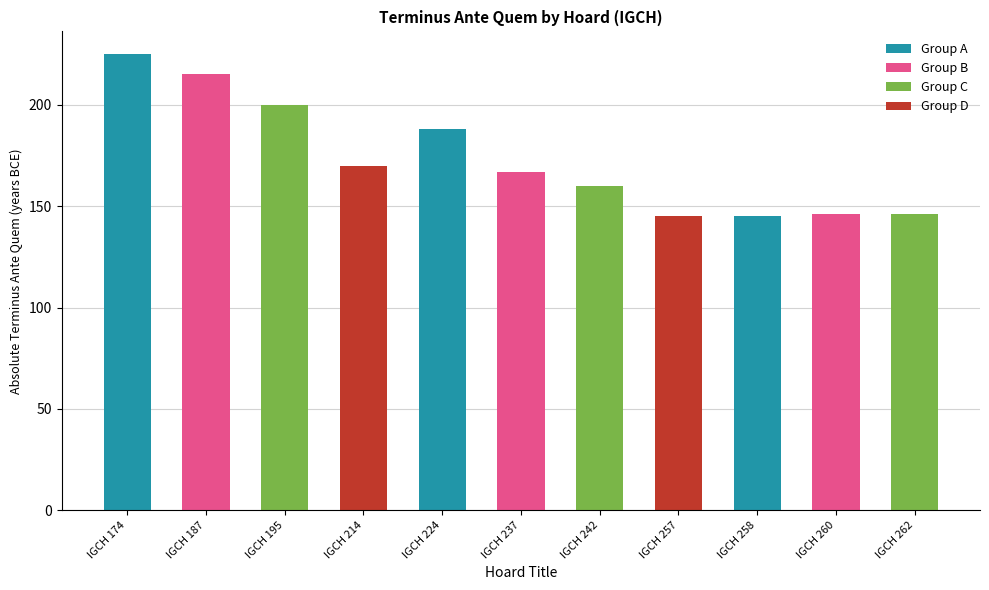

How many categories are shown in the chart?

11